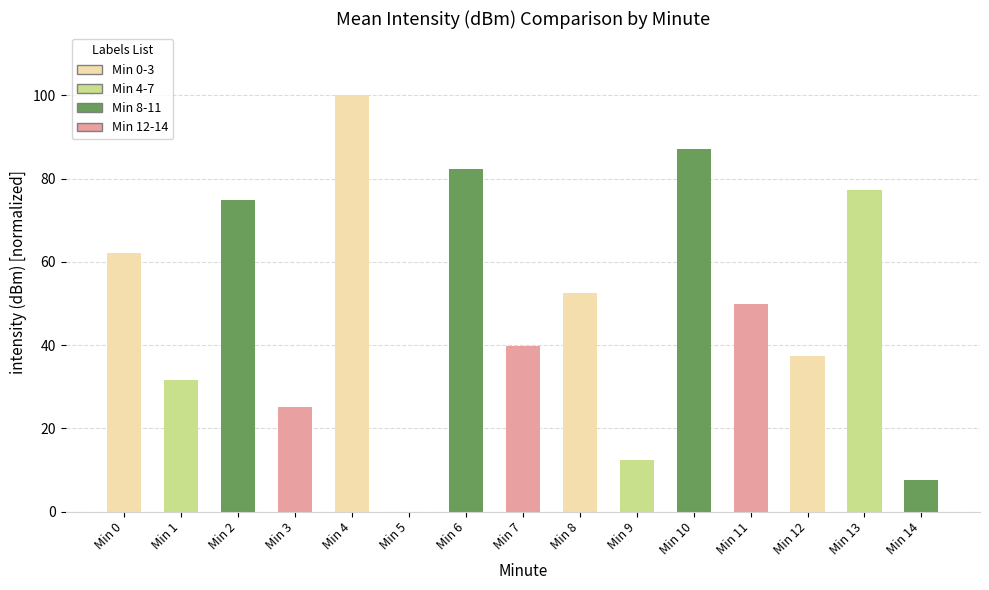

True or false: the data shows 62.1 at Min 0.

True